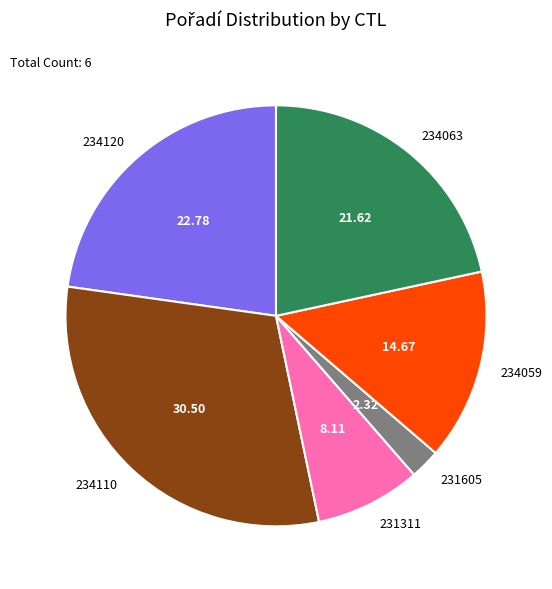

Is 234059 the majority of the pie?

No